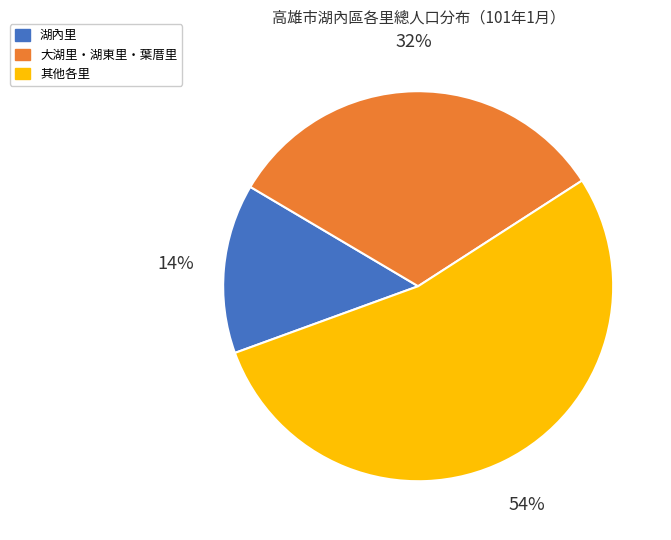

To the nearest percent, what is the average slice percentage?

33%